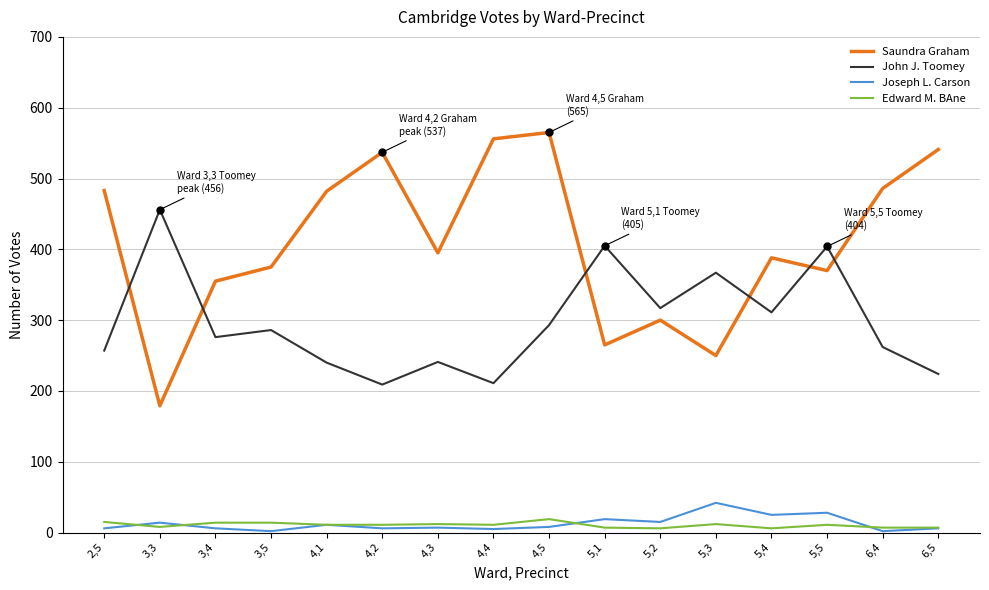

What is the minimum value for Saundra Graham?

179